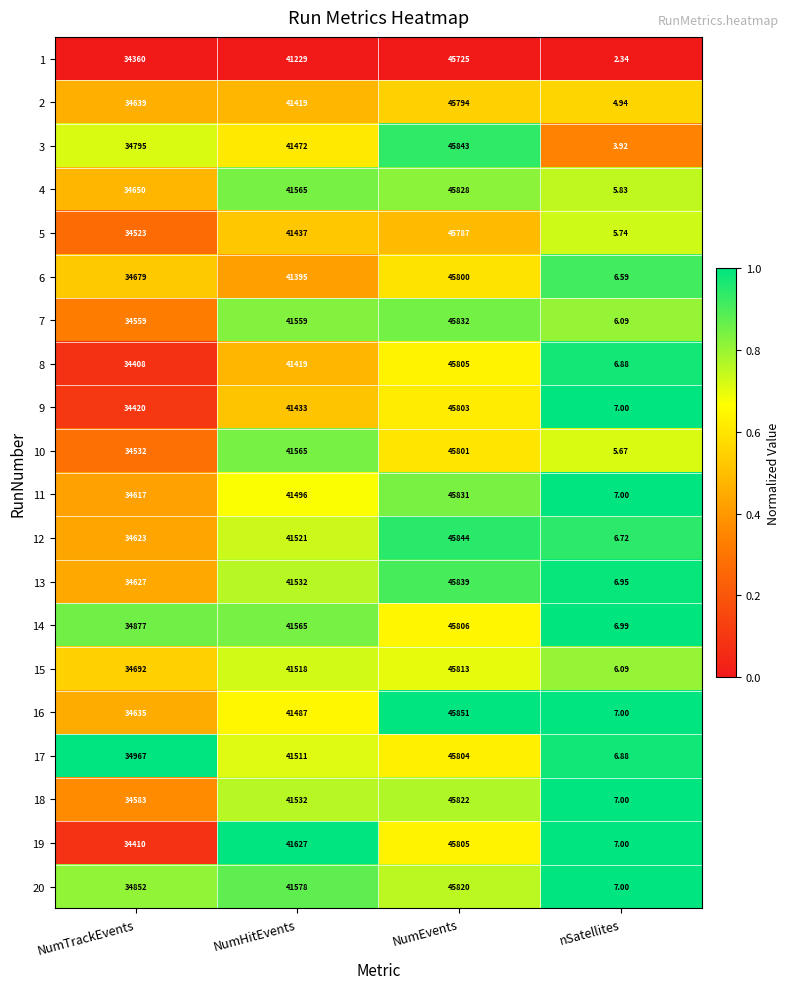

At which category is the sum across all series the highest?

NumEvents